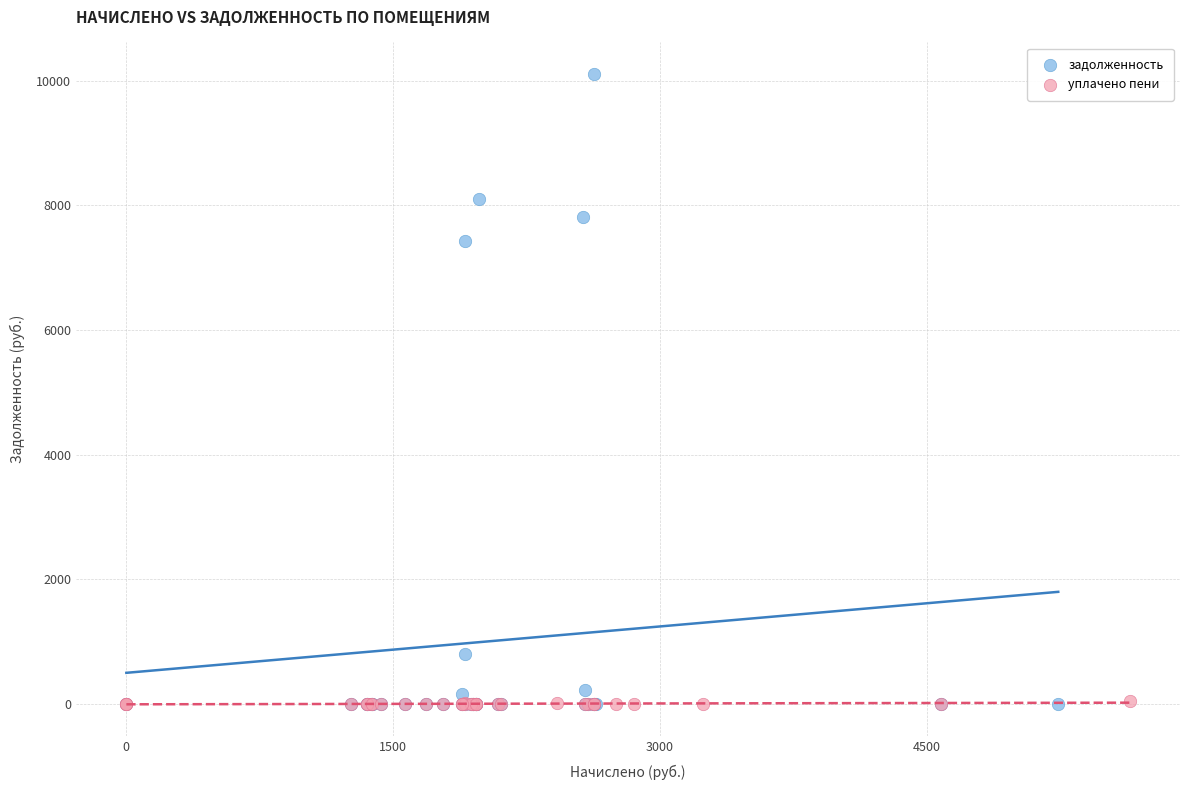

Which series has the widest spread of Y values?

задолженность